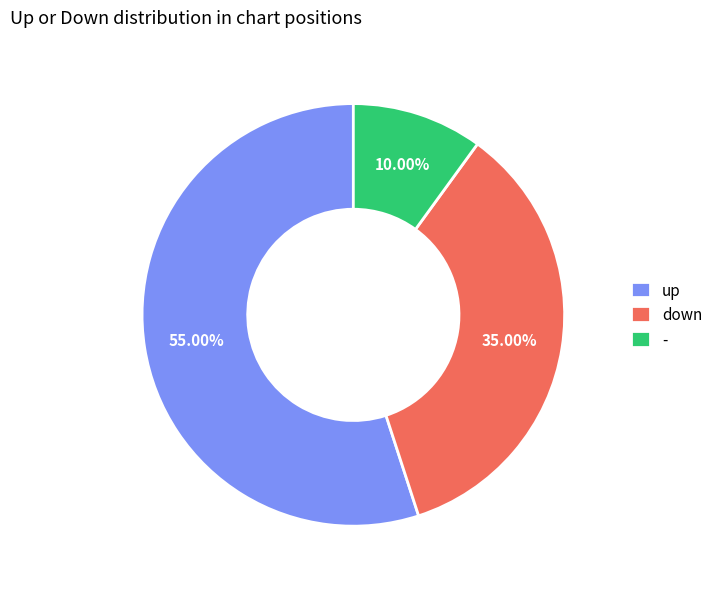

What percentage is the - slice, to the nearest percent?

10%